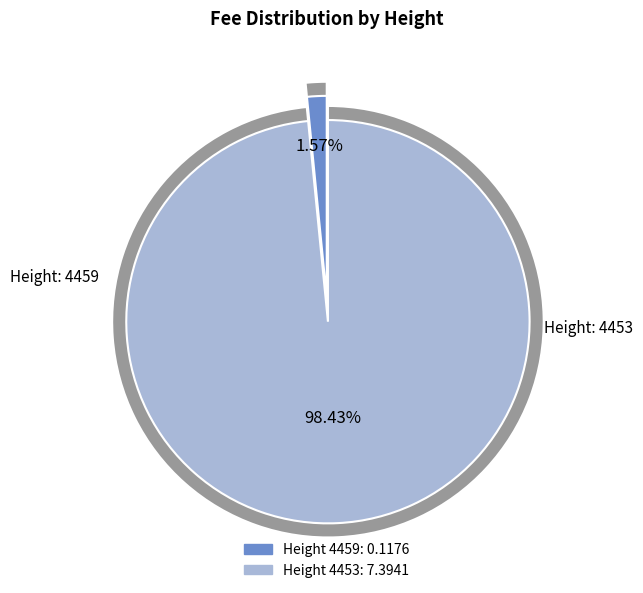

Does 4459 represent more than half of the total?

No